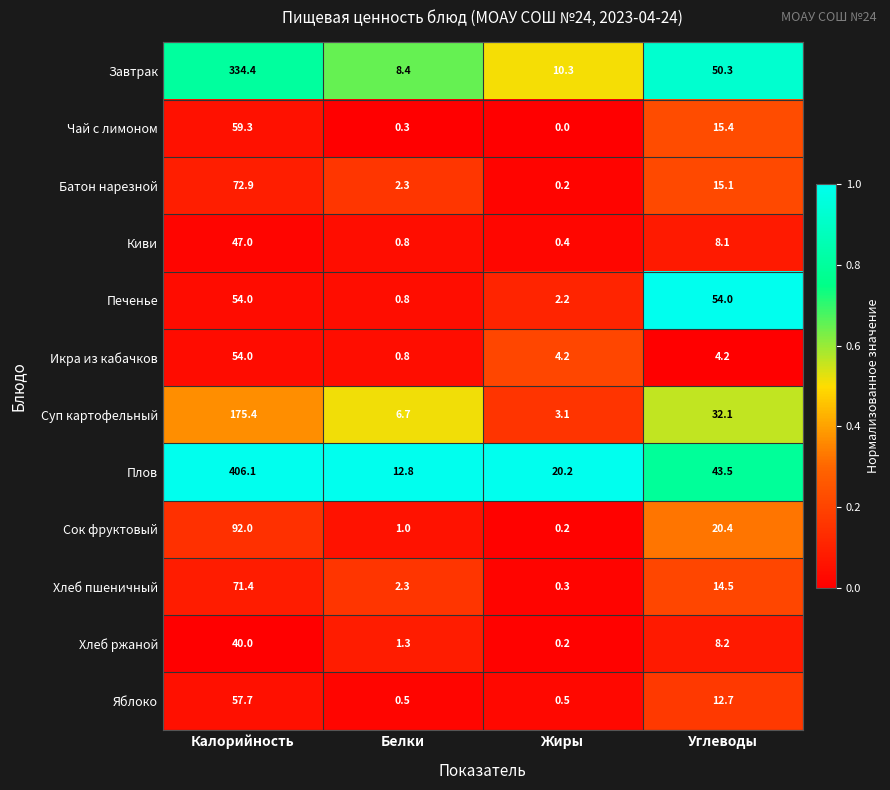

Which series has the largest total across all categories?

Плов